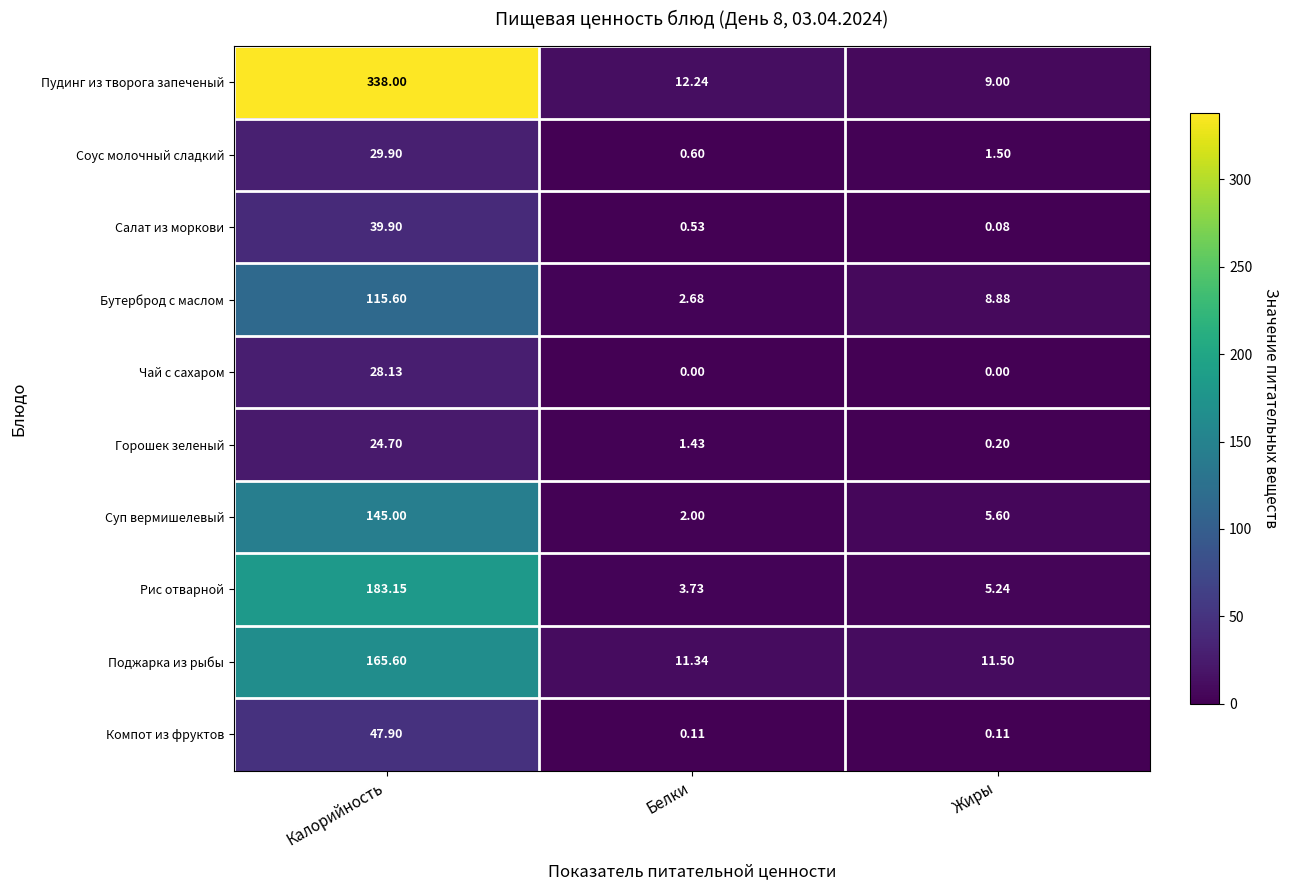

Which series has the largest total across all categories?

Пудинг из творога запеченый